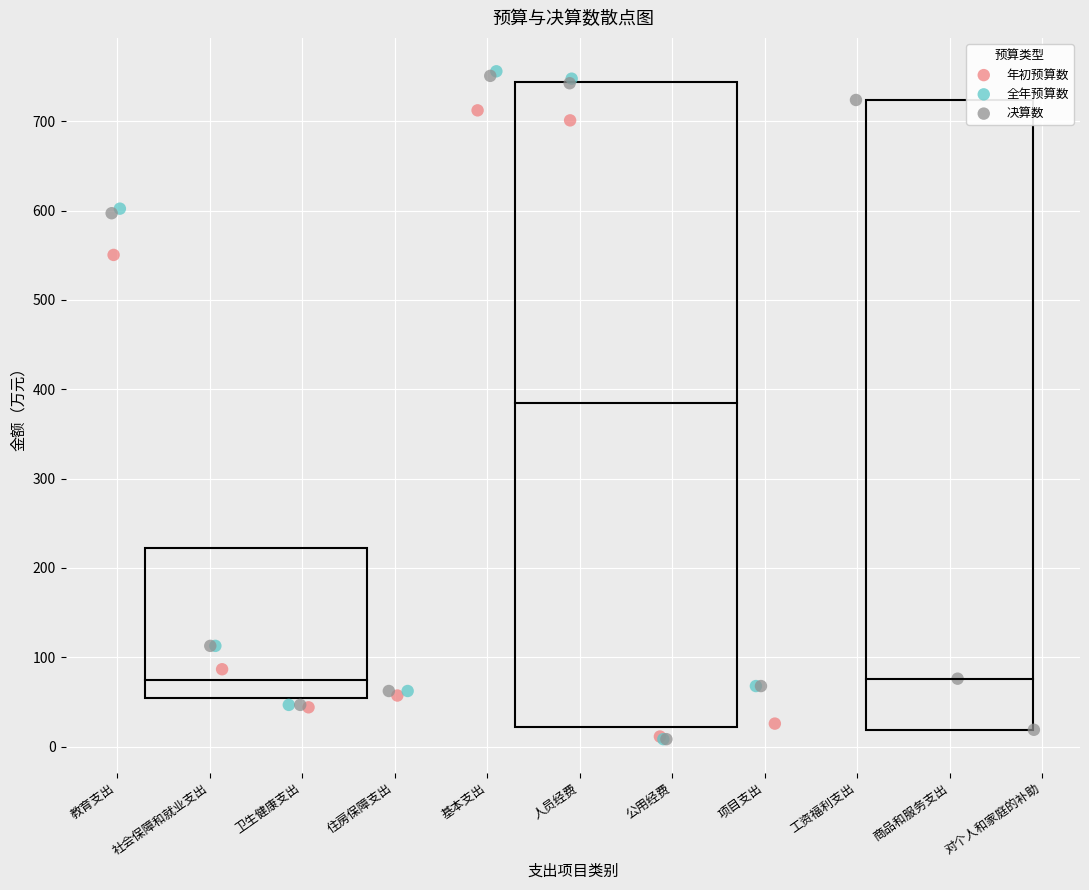

Which series has the widest spread of Y values?

全年预算数